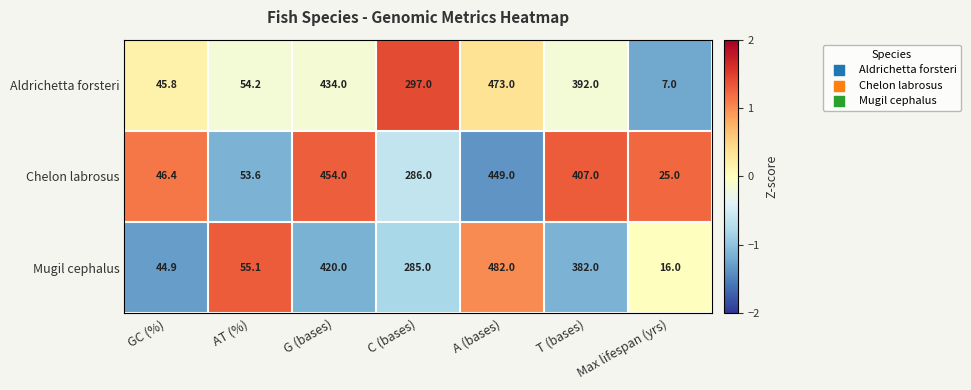

Which series has the largest total across all categories?

Chelon labrosus